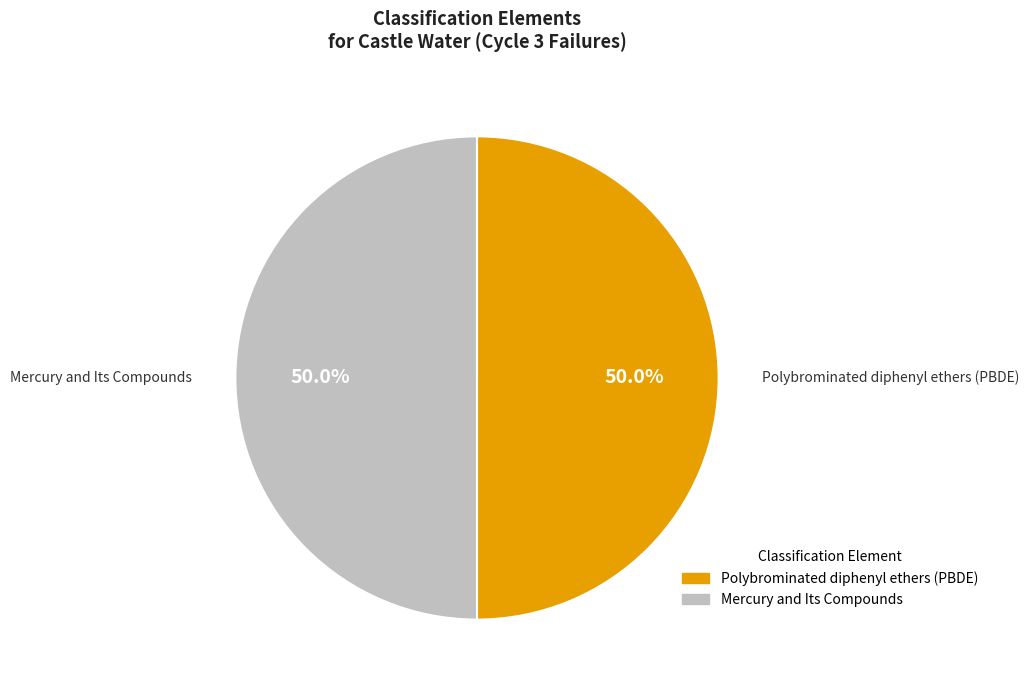

To the nearest percent, what percentage of the pie is Mercury and Its Compounds?

50%